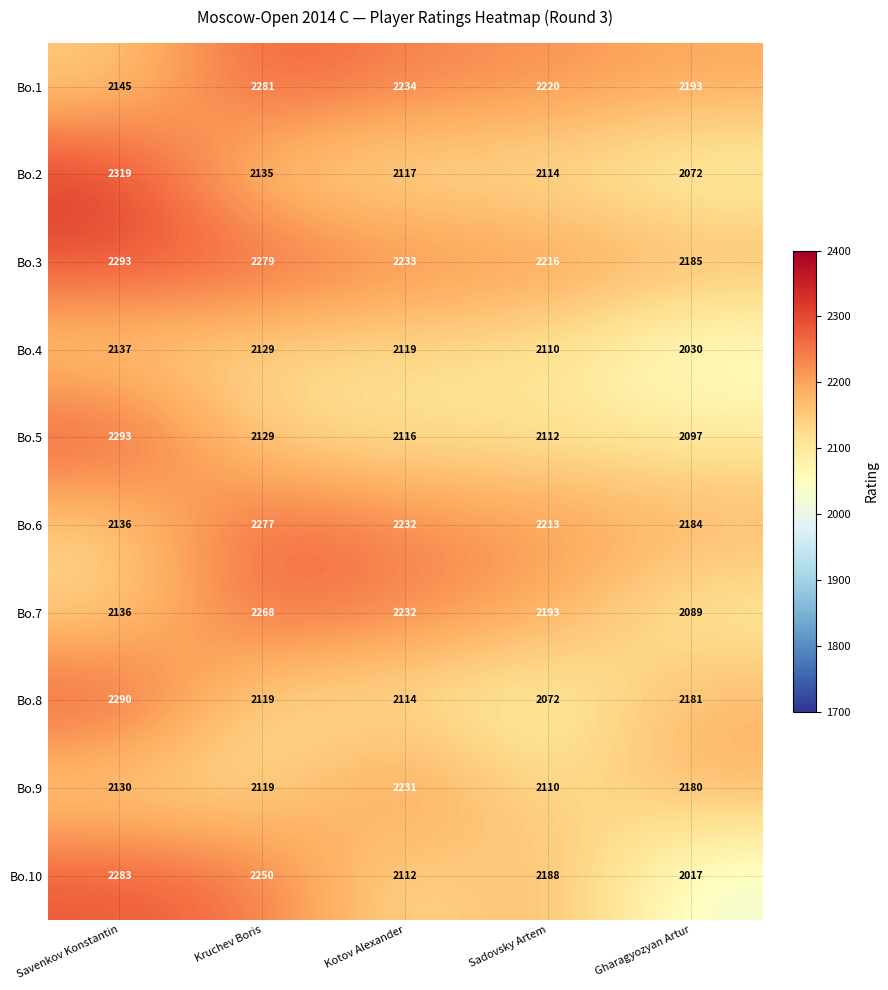

Is it true that Bo.9 equals 2110 at Sadovsky Artem?

True